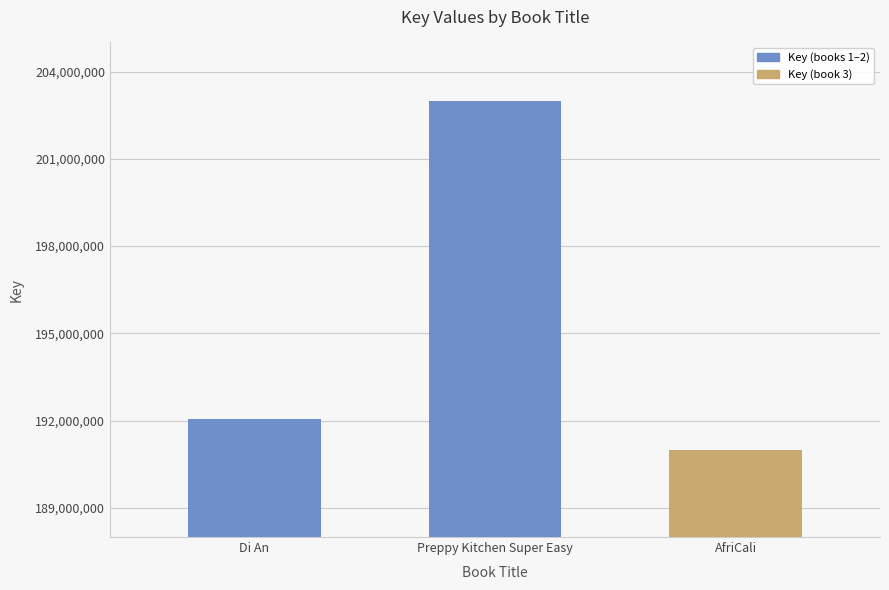

Are the bars horizontal?

No